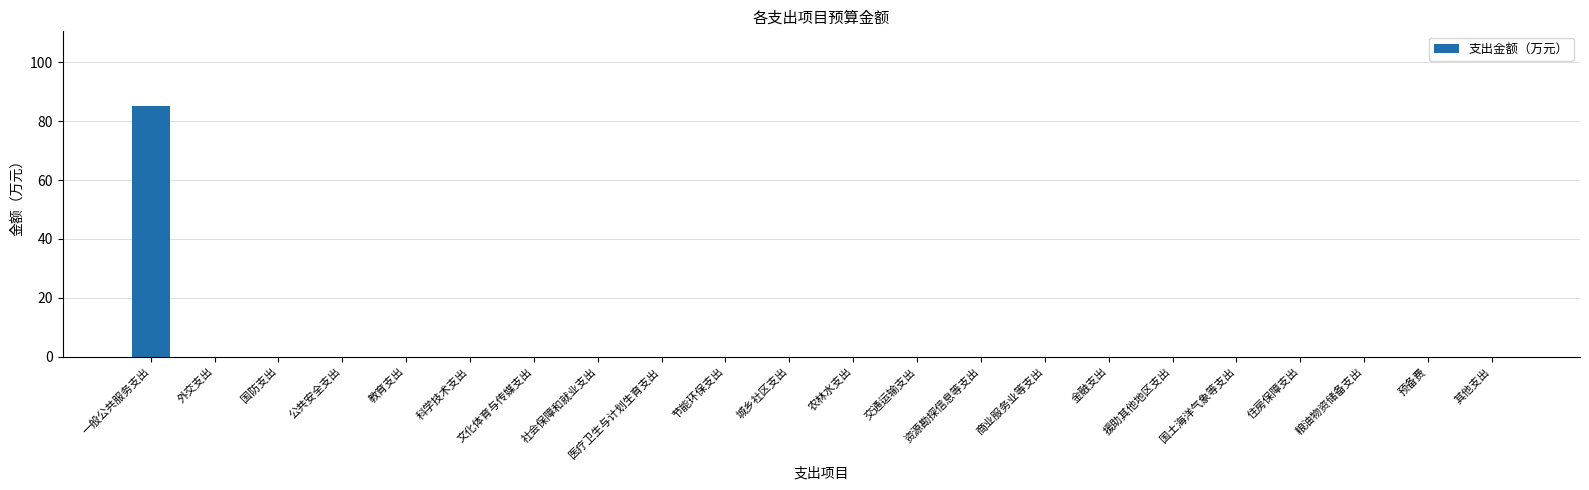

Which category has the highest value across all series?

一般公共服务支出